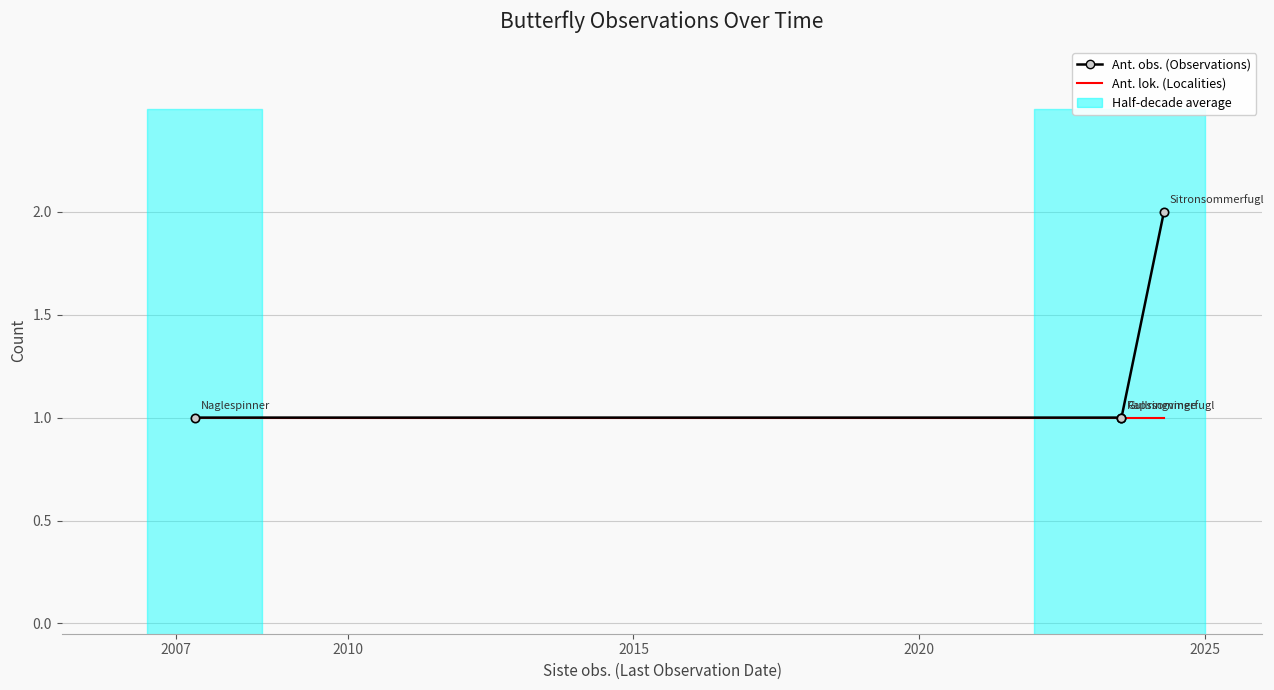

Where is Ant. obs. (Observations) nearest to the value 1?

2007